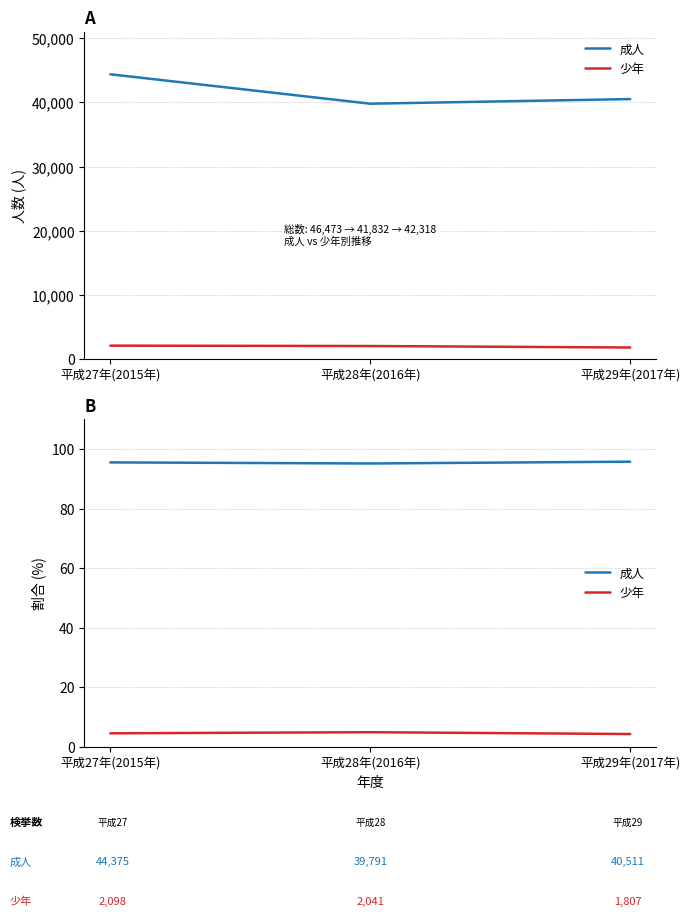

What is the total value across all series at 平成28年(2016年)?

100.0